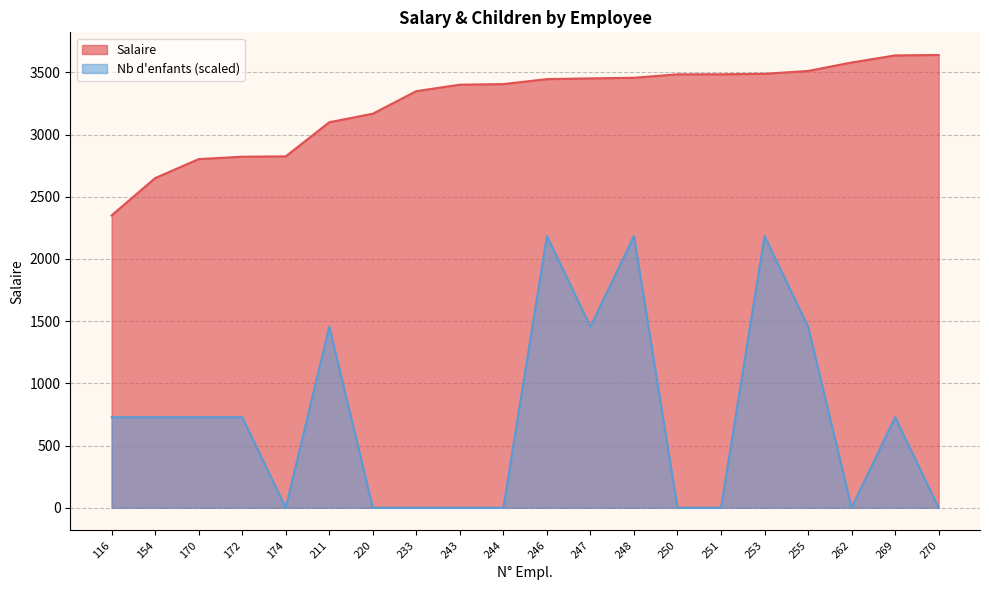

Does the chart display data point markers on the line(s)?

No